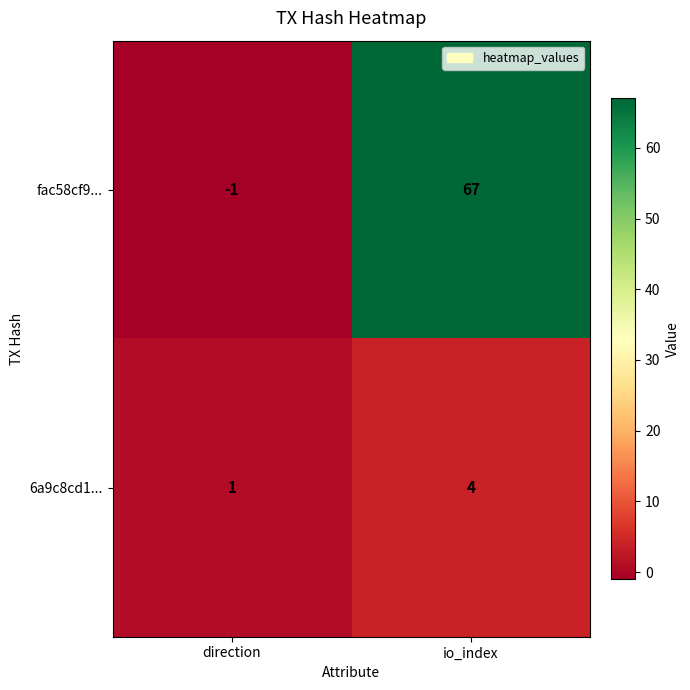

Reading left to right, extract all data points from this chart.

fac58cf9...: -1	67
6a9c8cd1...: 1	4